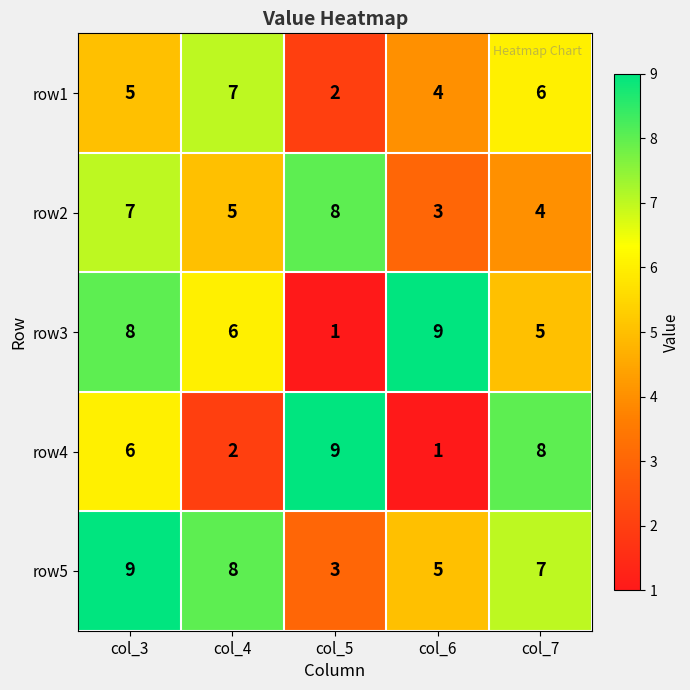

Which series has the largest total across all categories?

row5